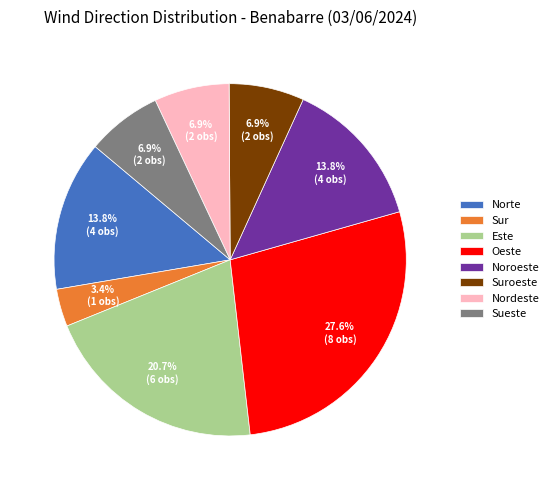

Is the sum of Norte and Nordeste greater than half?

No